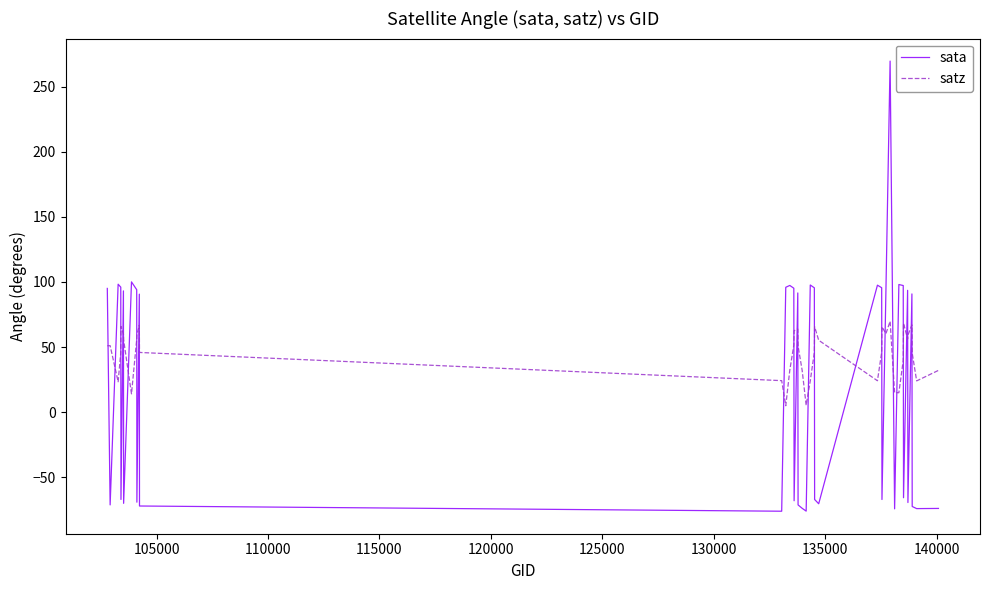

What are all the series names shown in the legend?

sata, satz